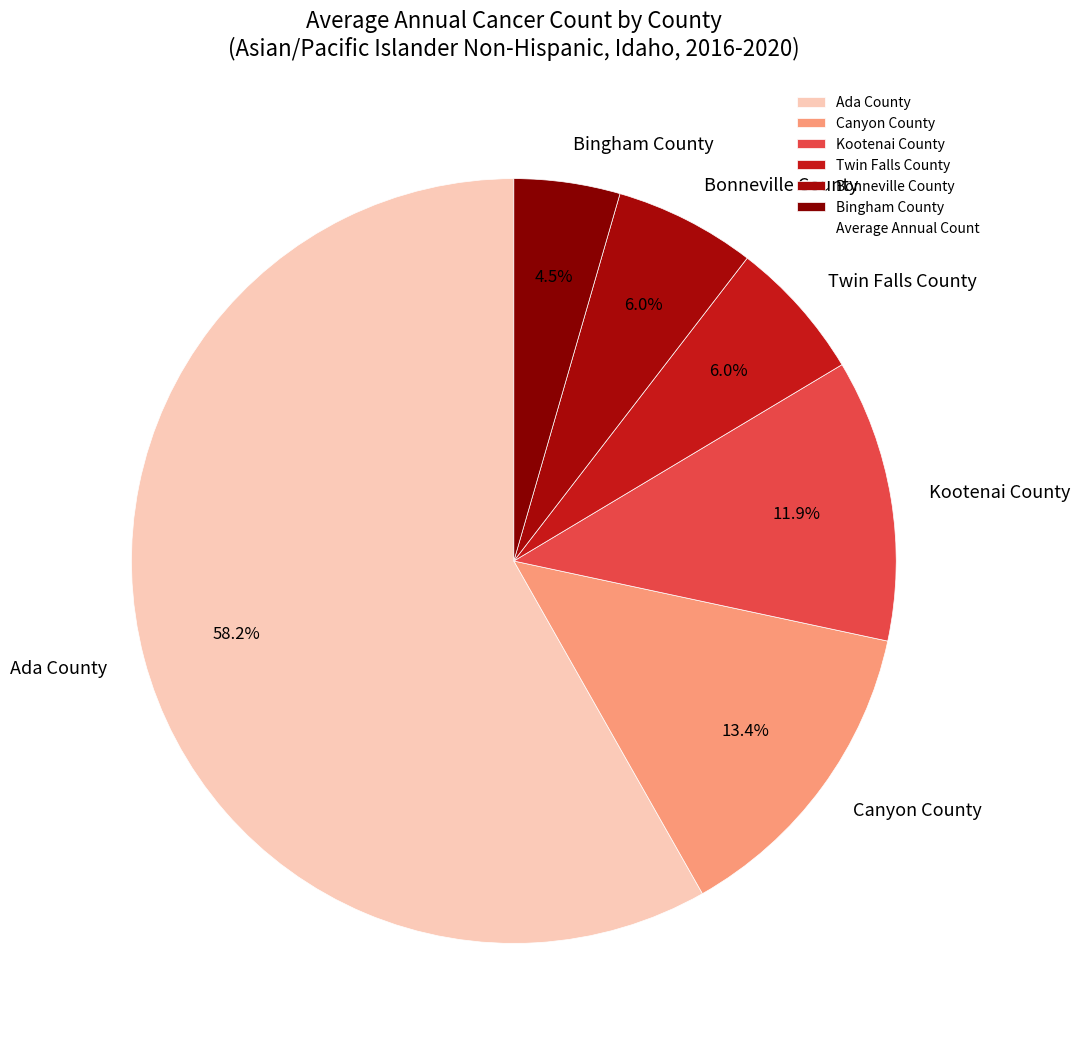

Which slice is the largest?

Ada County